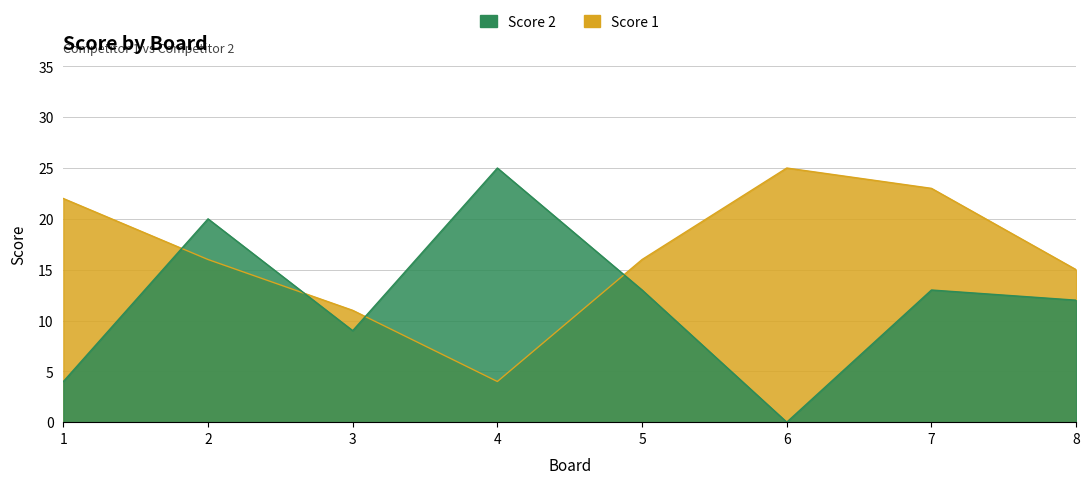

What are all the series names shown in the legend?

Score 1, Score 2